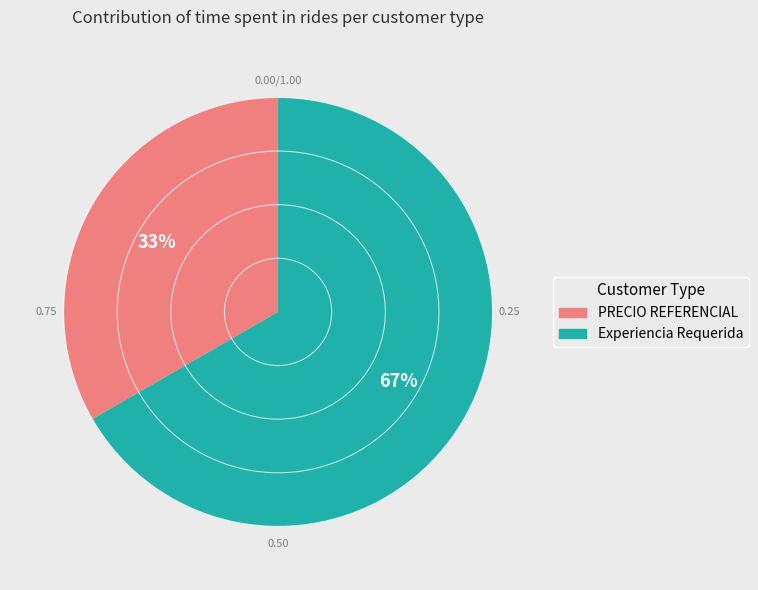

To the nearest percent, what is the average slice percentage?

50%